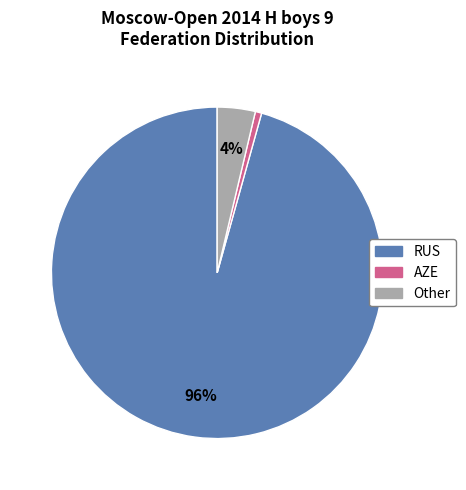

To the nearest percent, what percentage of the pie is Other?

4%